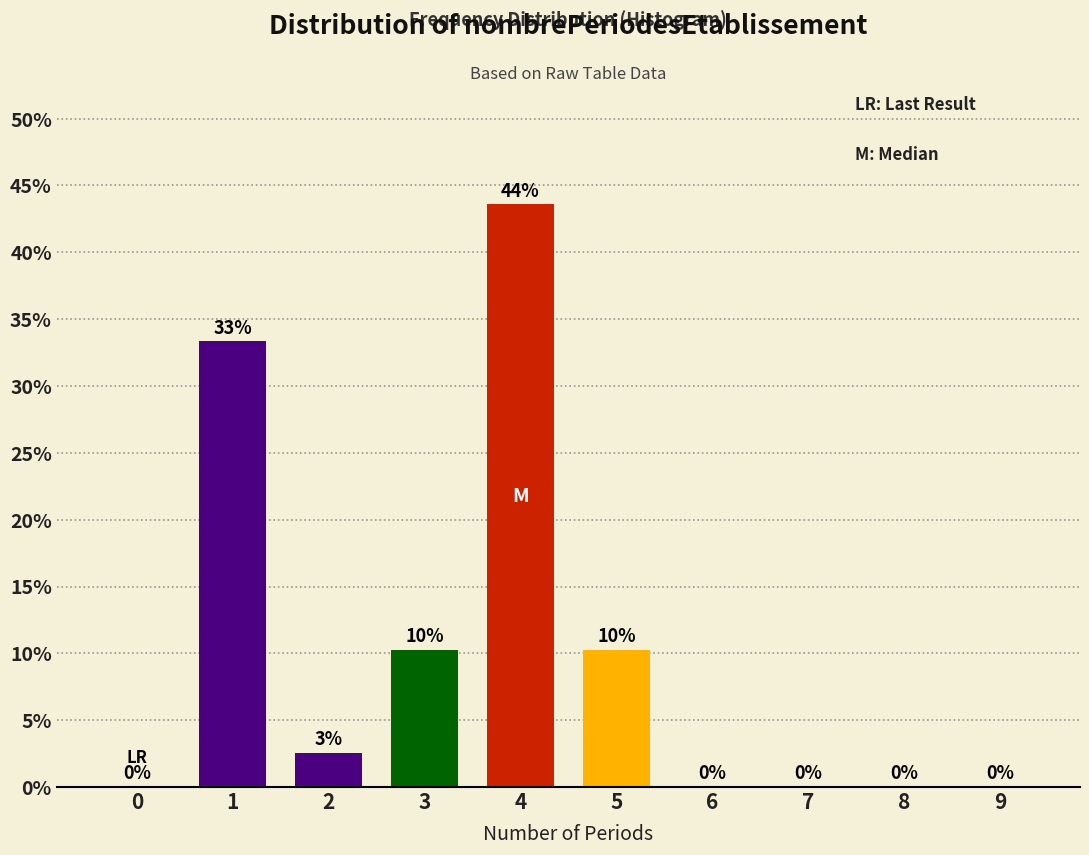

What is the approximate value at 4?

43.6